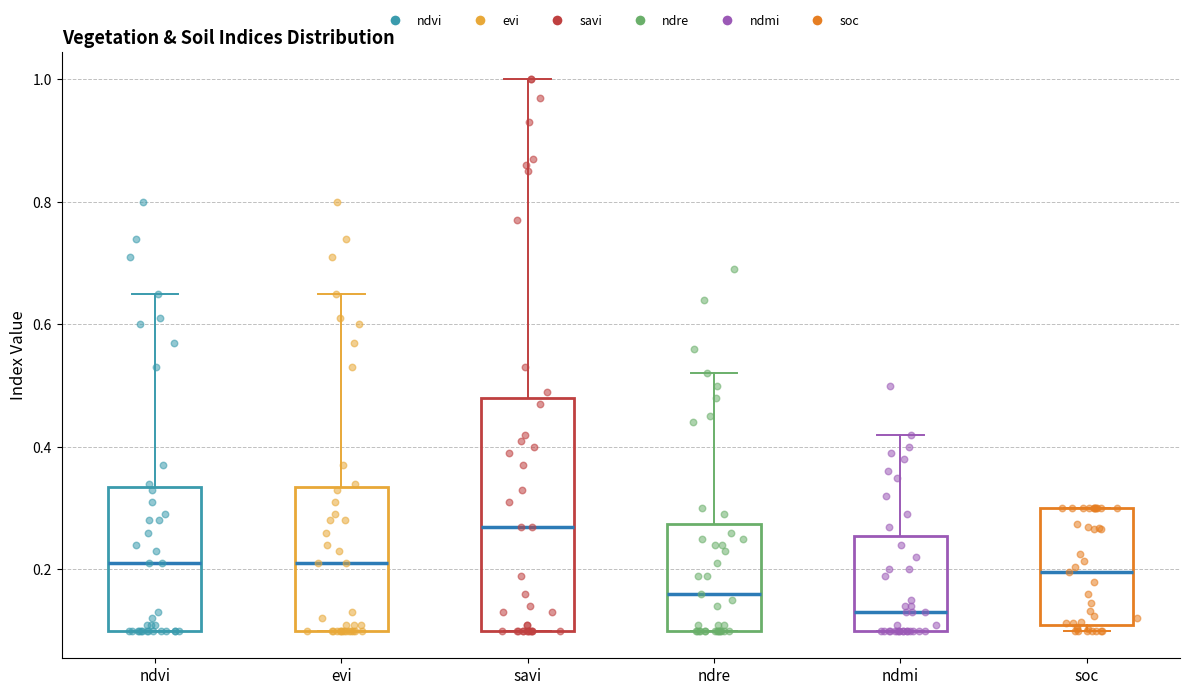

Reading left to right, read every box against the y-axis: the position of its median line, the range the box covers, and the ends of its whiskers. The values are not printed on the chart, so give them approximately, as read against the axis.

ndvi: median 0.22, box 0.10 to 0.34, whiskers 0.10 to 0.66
evi: median 0.22, box 0.10 to 0.34, whiskers 0.10 to 0.66
savi: median 0.28, box 0.10 to 0.48, whiskers 0.10 to 1.00
ndre: median 0.16, box 0.10 to 0.28, whiskers 0.10 to 0.52
ndmi: median 0.14, box 0.10 to 0.26, whiskers 0.10 to 0.42
soc: median 0.20, box 0.10 to 0.30, whiskers 0.10 (just below the box's lower edge) to 0.30